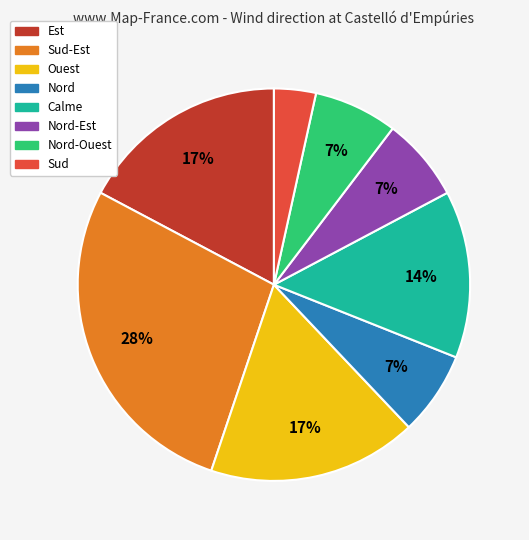

To the nearest percent, what is the average slice percentage?

12%